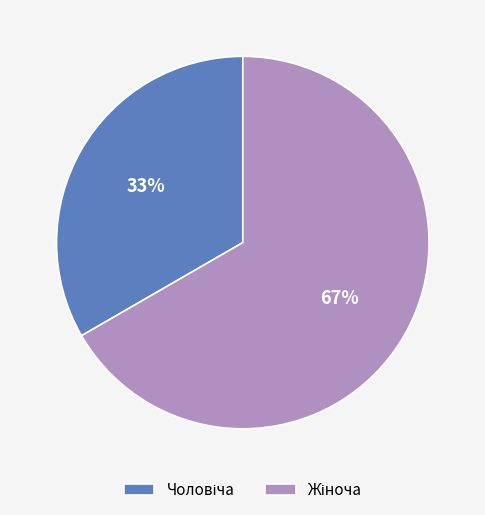

Is there any slice that represents more than half of the pie?

Yes